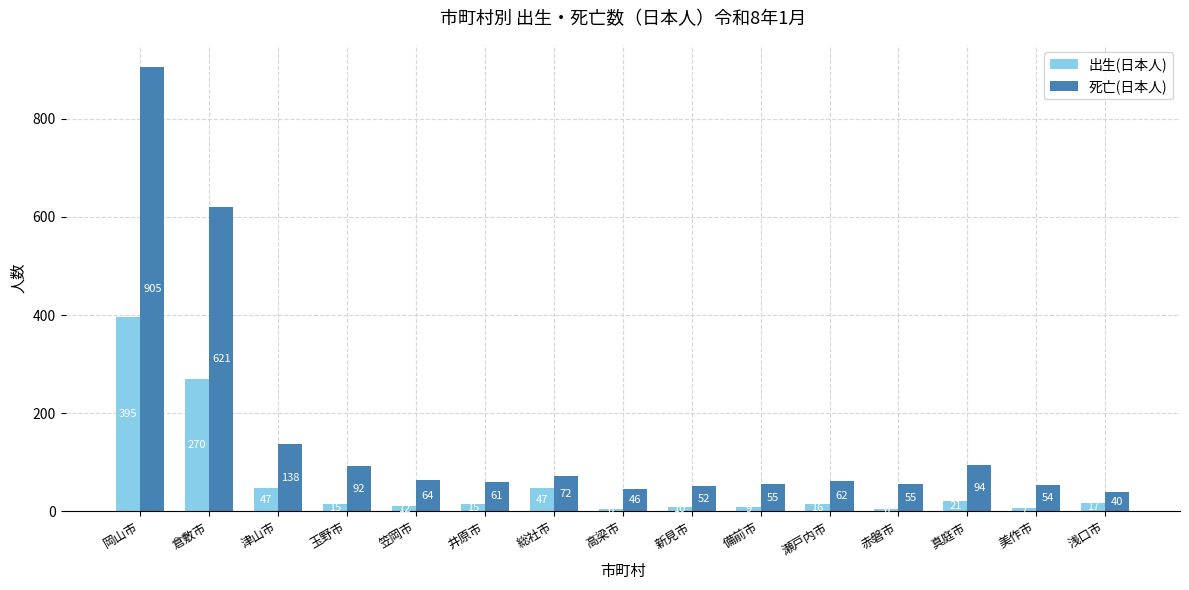

How many distinct data groups are displayed?

2